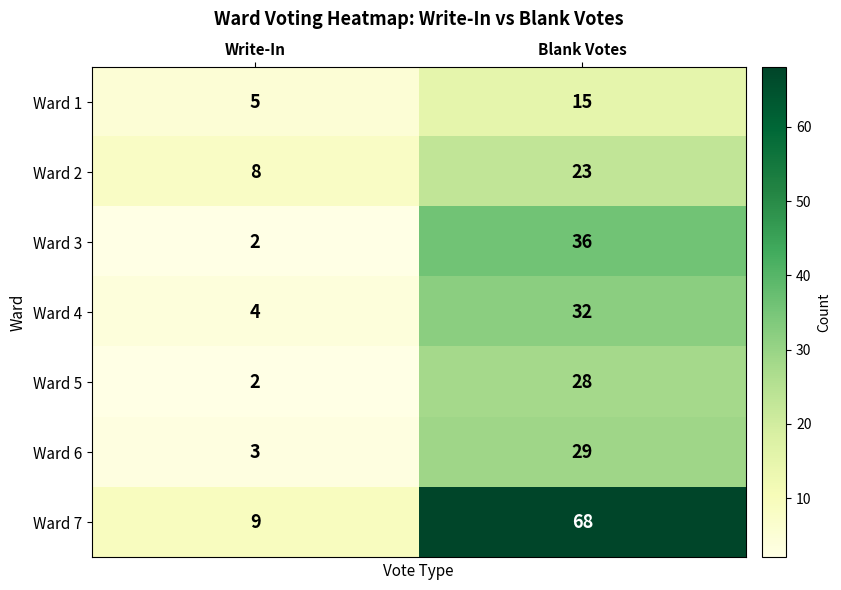

What is the sum of the Ward 1 values at Blank Votes and Write-In?

20